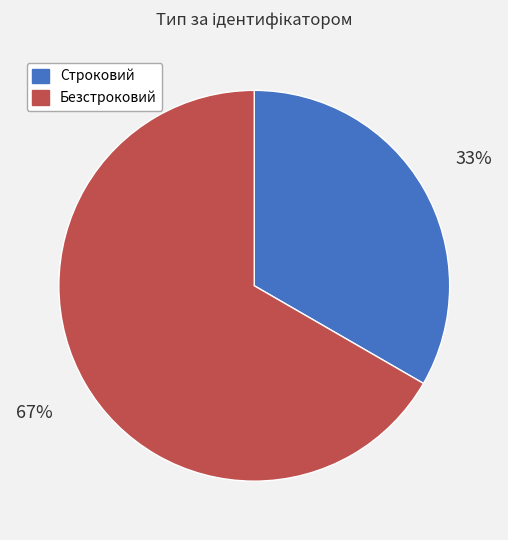

How many slices are in this pie chart?

2